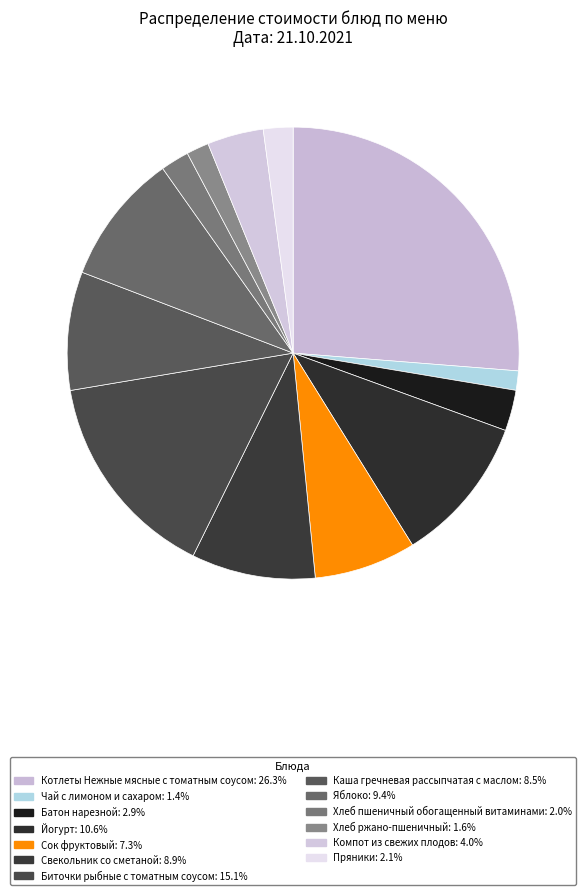

Approximately how many times larger is the value at Яблоко compared to Котлеты Нежные мясные с томатным соусом?

0.4